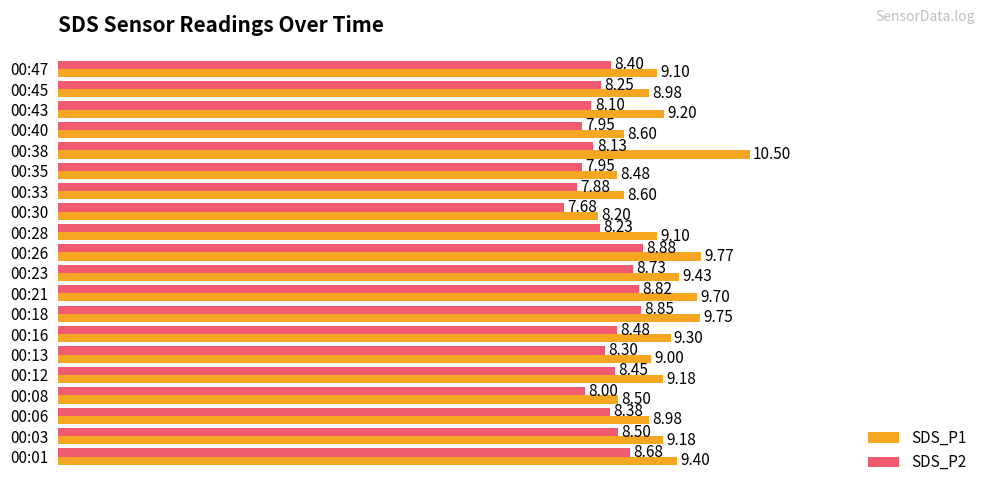

What is the total value across all series at 00:47?

17.5